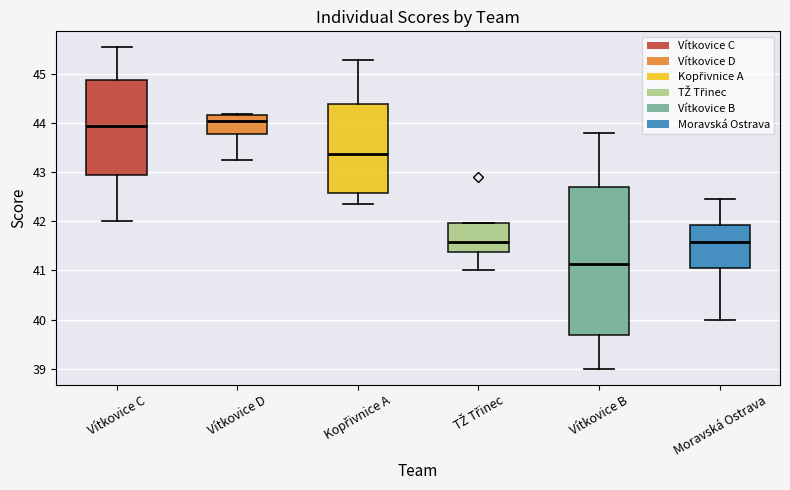

Comparing the boxes themselves (not the whiskers), which one is the tallest?

Vítkovice B